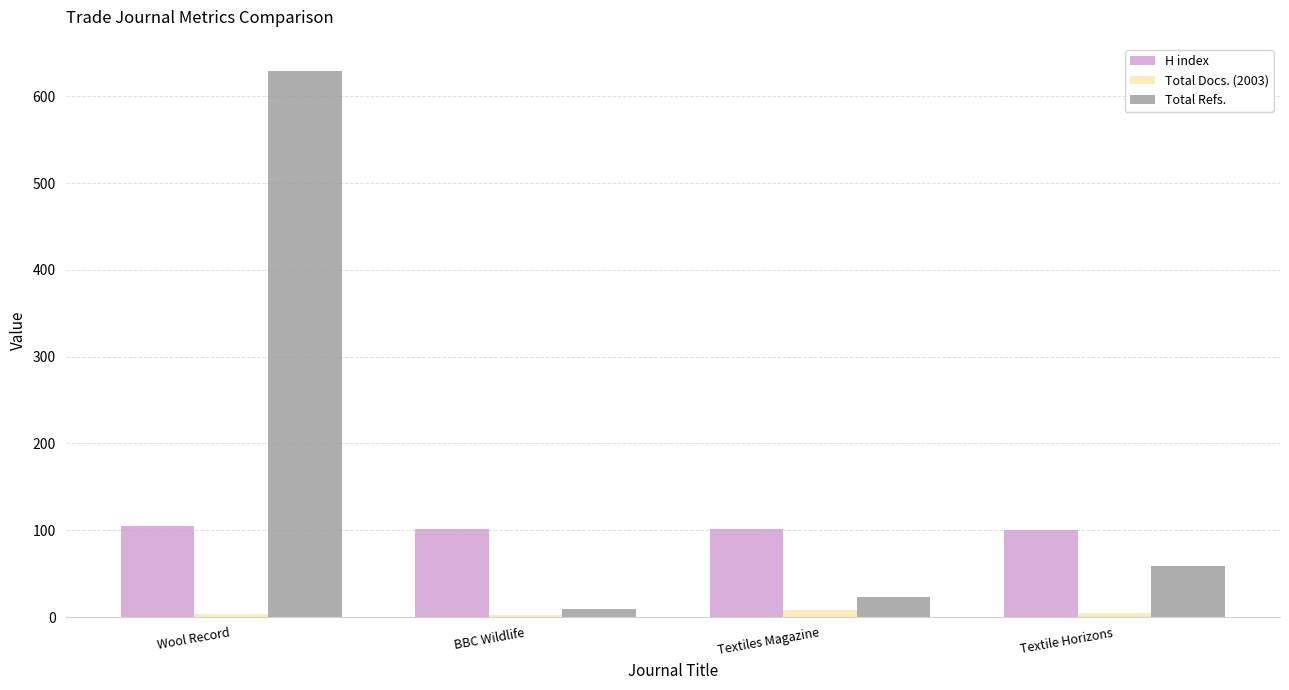

Which label corresponds to the largest value in the chart?

Wool Record